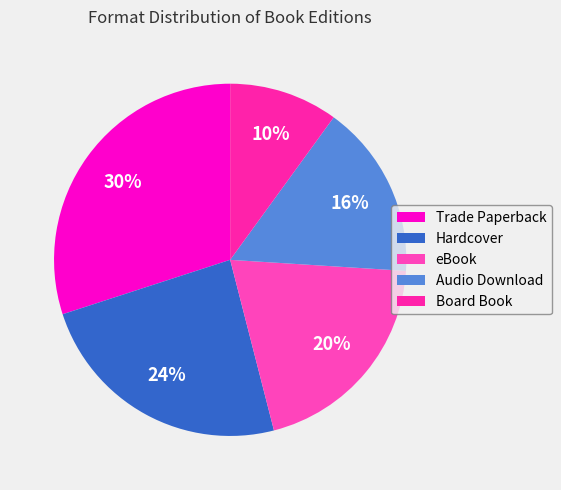

How many segments does this pie chart have?

5